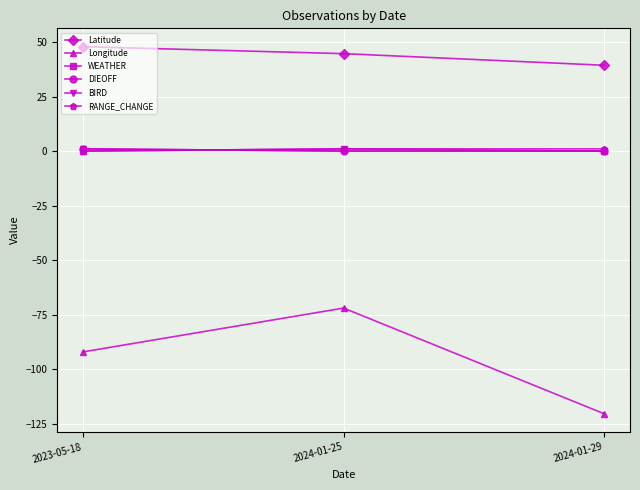

Read the RANGE_CHANGE value at 2024-01-29.

1.0